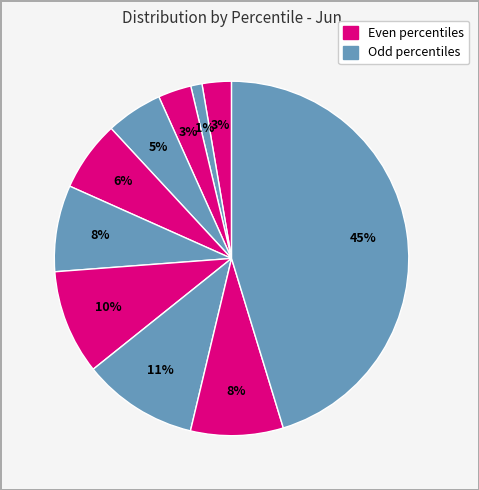

Is there a majority slice in this chart?

No